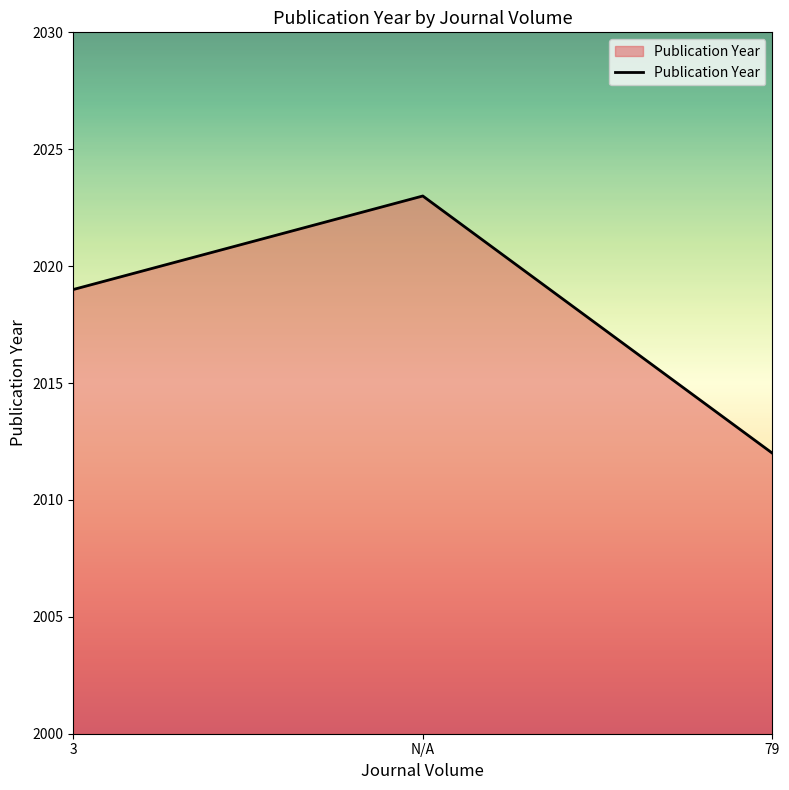

What is the minimum value shown in the chart?

2012